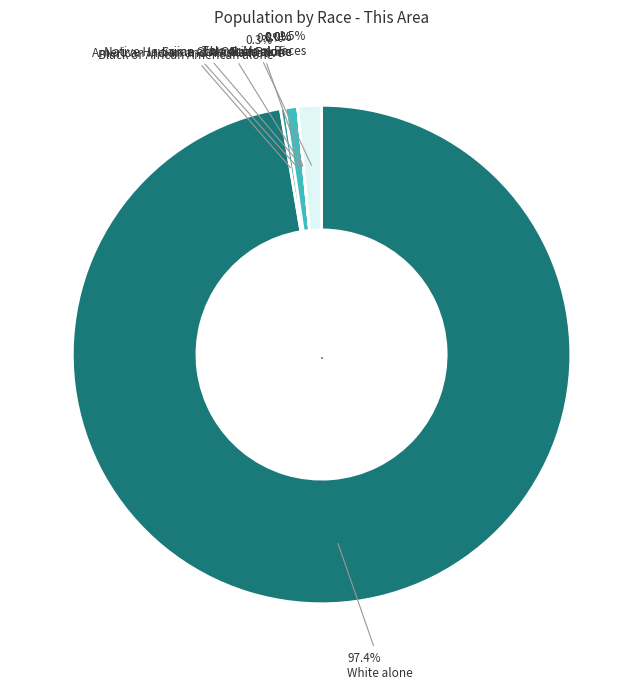

Is it true that American Indian and Alaska Native is 1% of the pie?

True